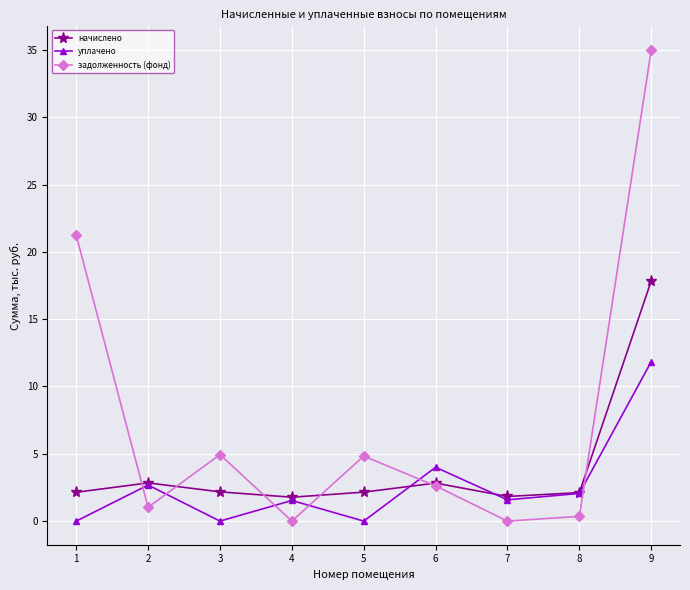

What is the difference between the maximum and second lowest values in the начислено series?

16.0